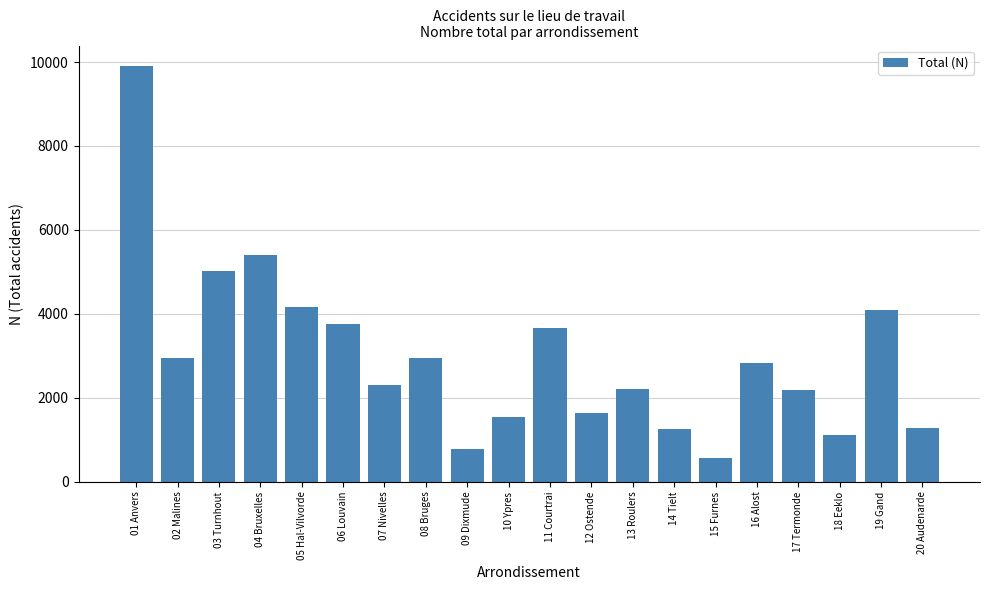

What is the approximate value at 11 Courtrai?

3663